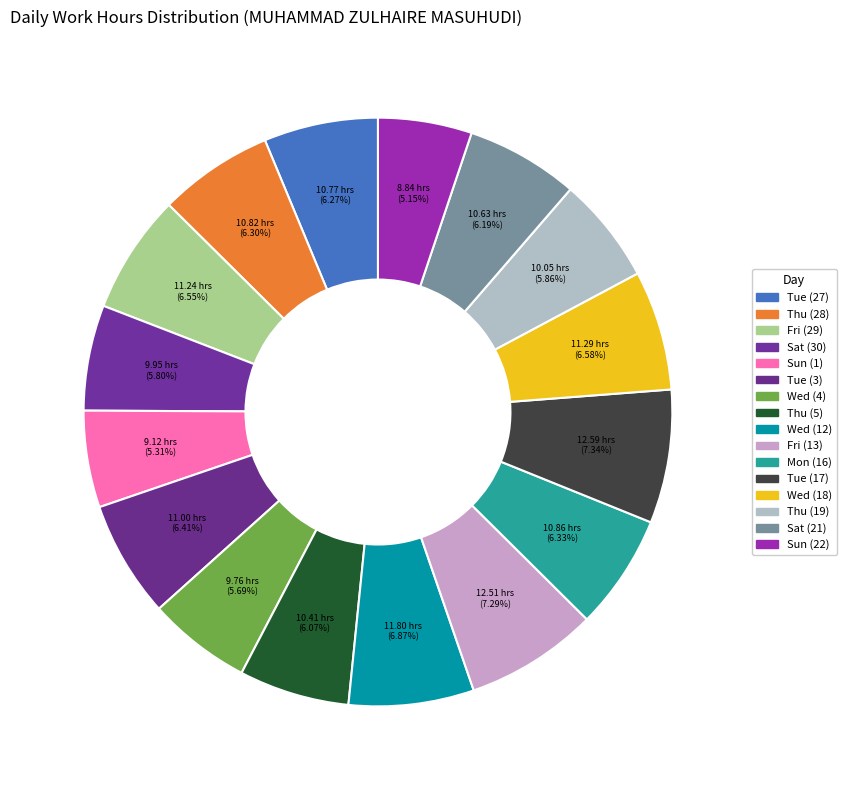

Count the number of slices in the pie.

16